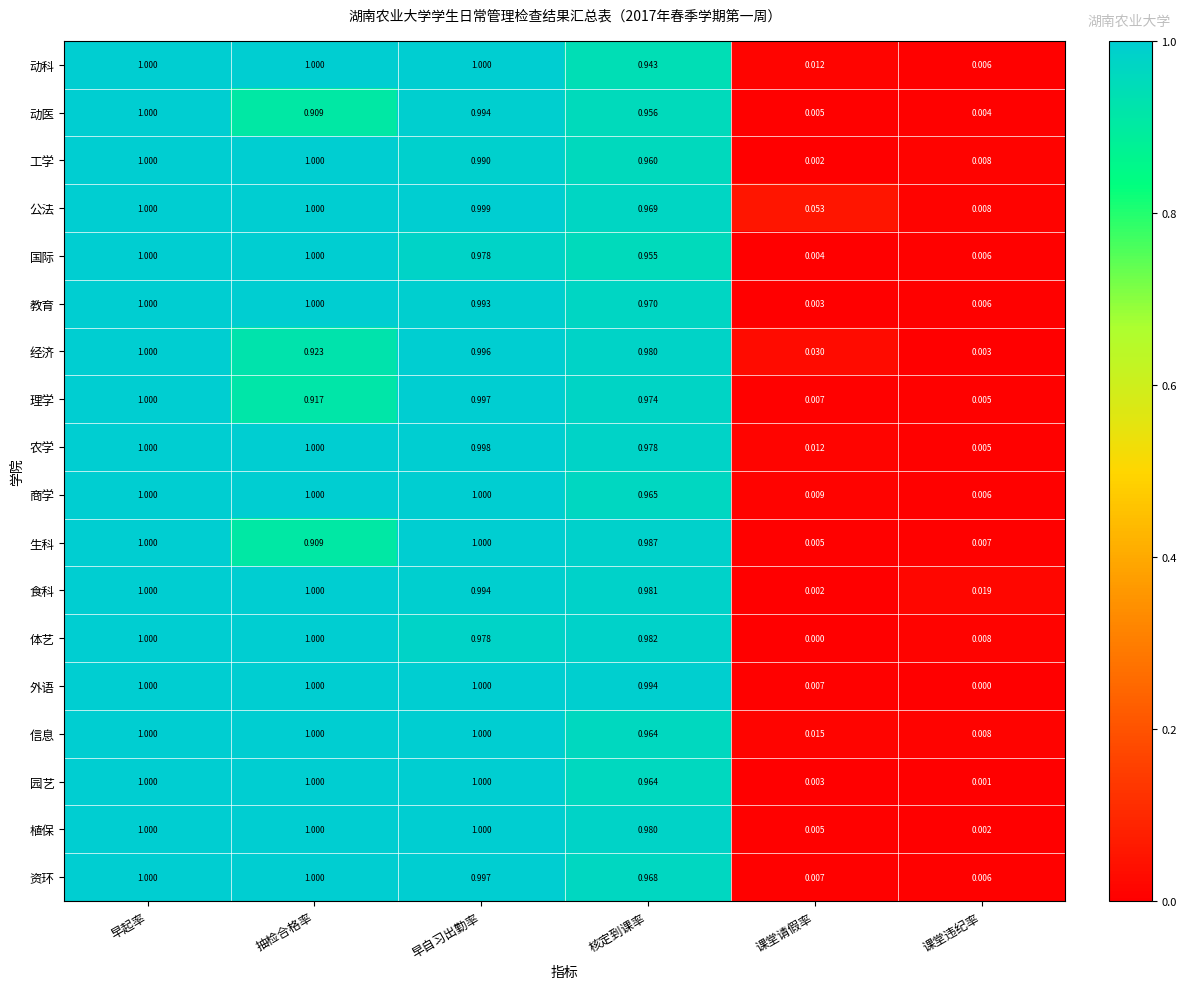

At which label is 资环 closest to 0?

课堂违纪率